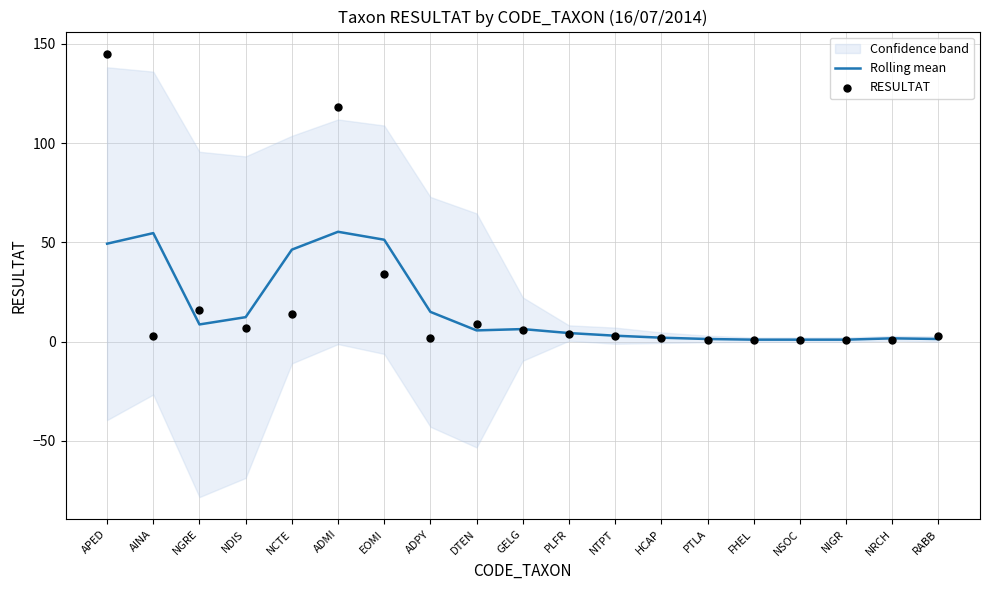

Which series has the widest spread of Y values?

RESULTAT